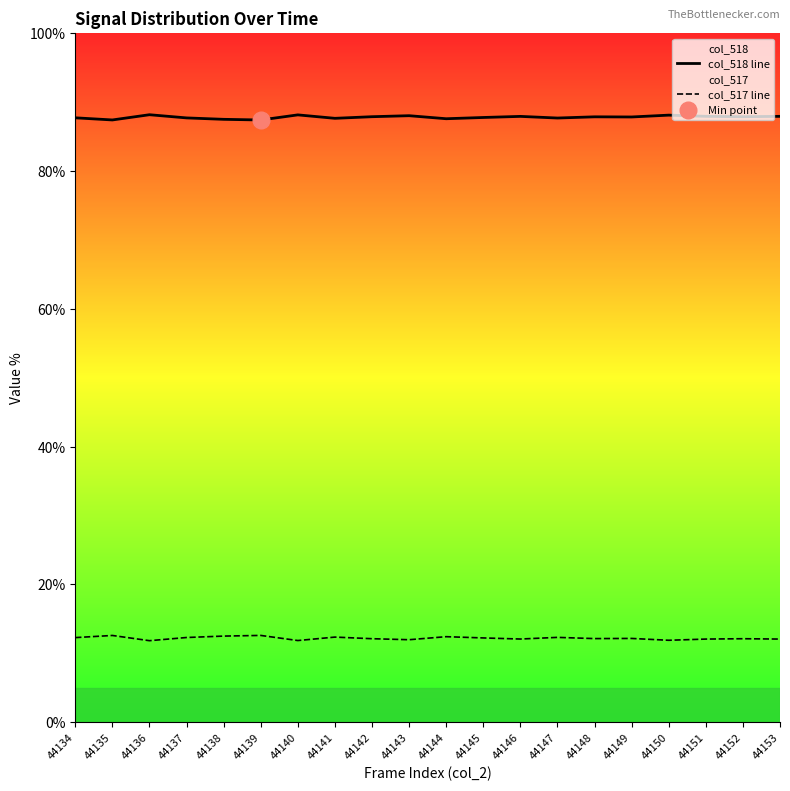

Is this an area chart (filled region under the line)?

No